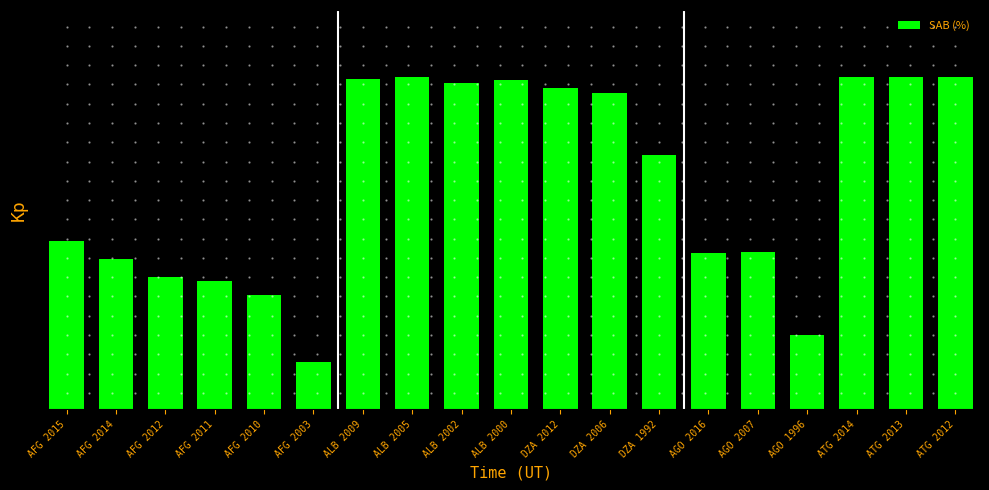

Between ALB 2000 and DZA 2012, which is larger?

ALB 2000